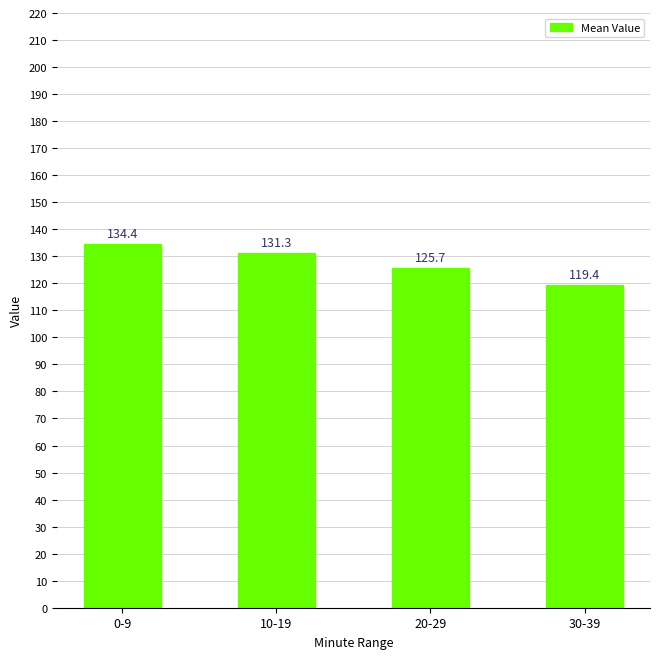

How many data points are less than 131?

2